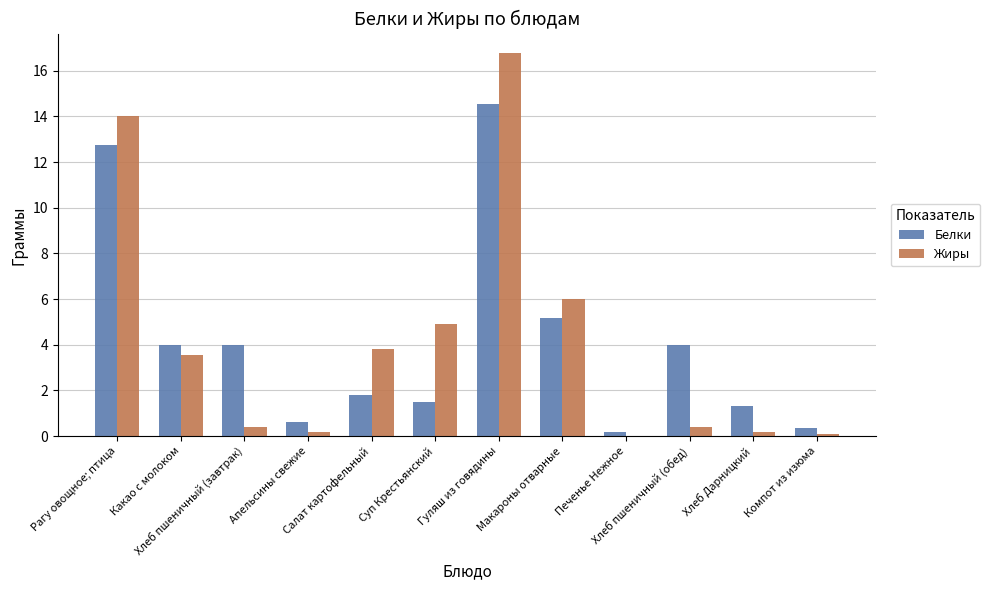

What is the maximum value for Белки?

14.6